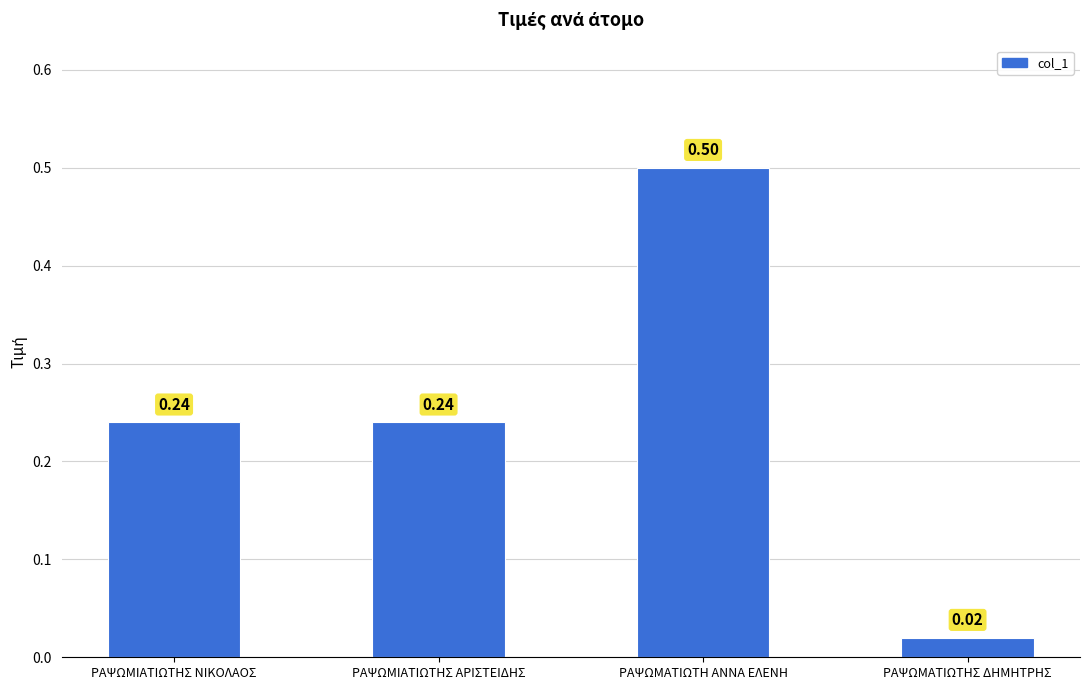

Does the chart contain stacked bars?

No